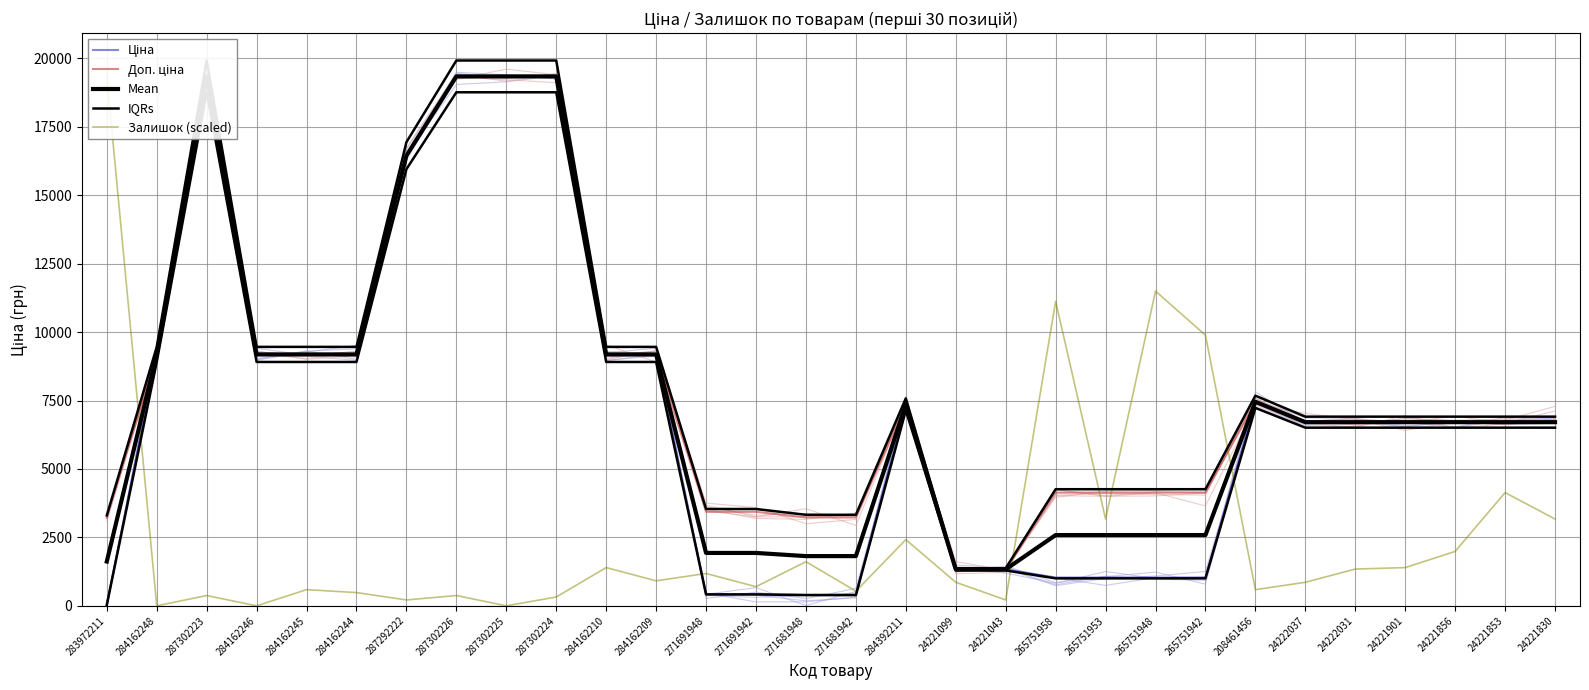

Does the chart have visible grid lines?

Yes